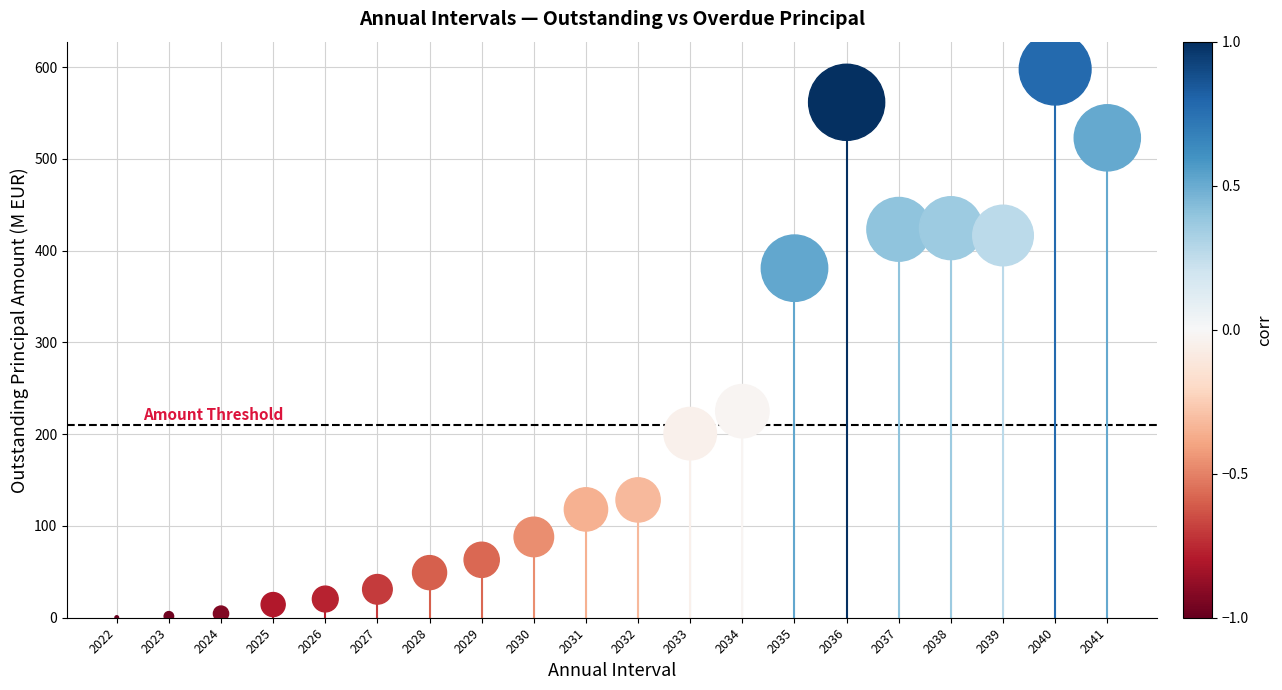

What is the range of Y values (max minus min)?

597.6